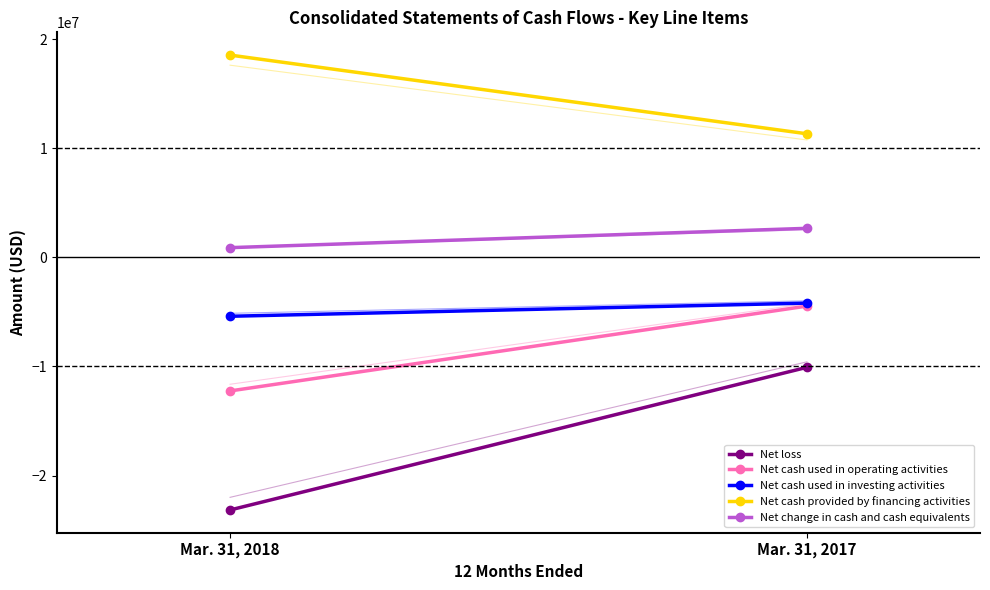

What is the value of the Net loss point at the 2nd from the left?

-10083103